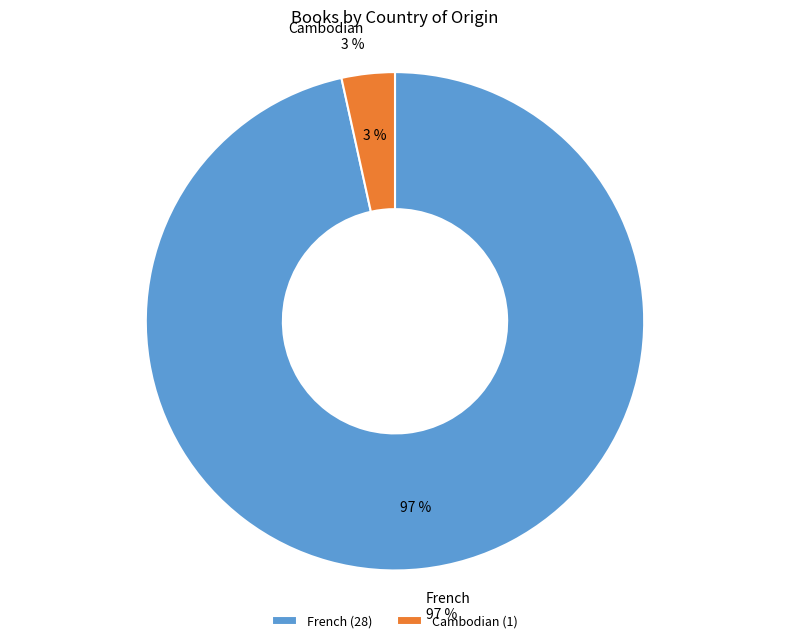

Which category accounts for the majority?

French